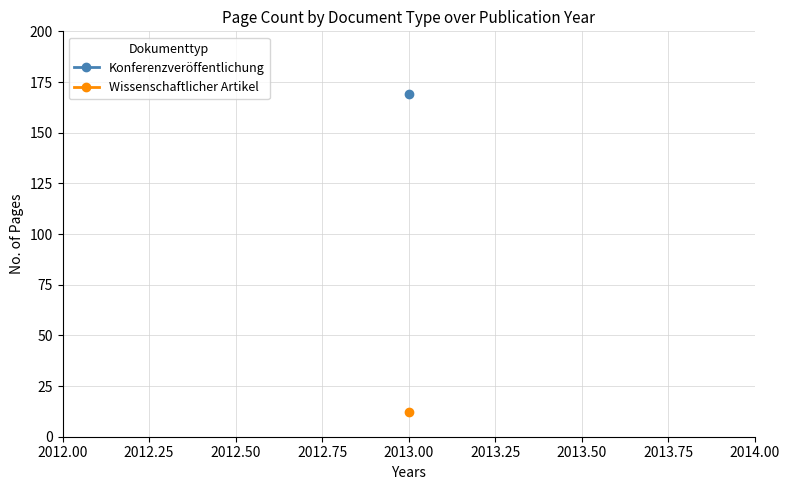

Is it true that the value at 2013 is 169?

True